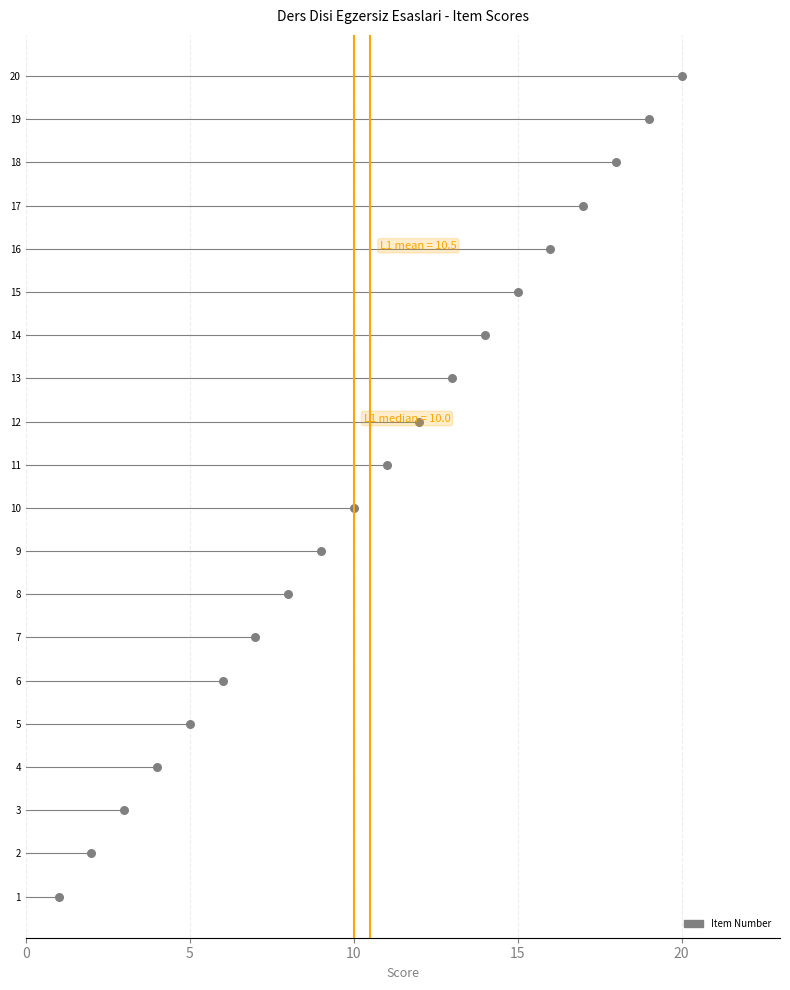

Approximately how many times larger is the value at 8 compared to 3?

2.7